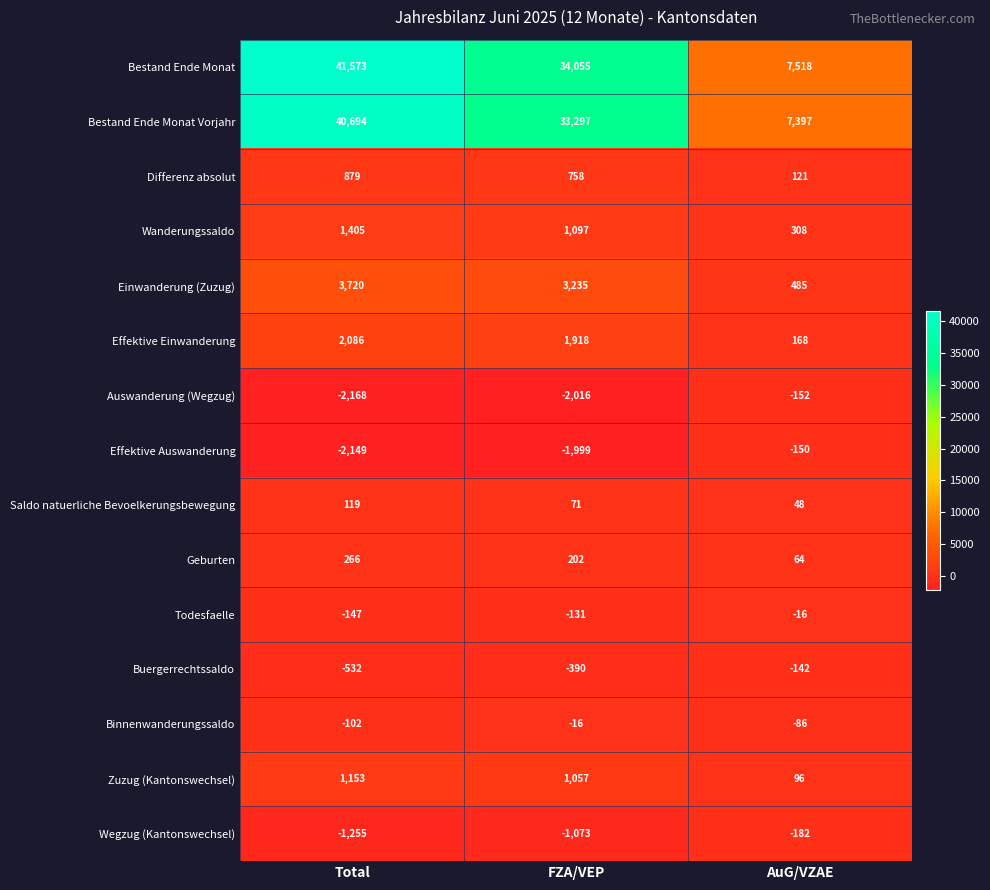

Is it true that Zuzug (Kantonswechsel) equals 1436 at FZA/VEP?

False